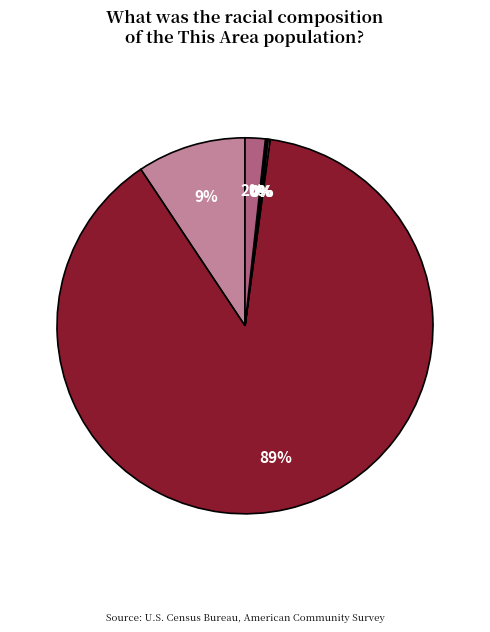

How many slices are in this pie chart?

6